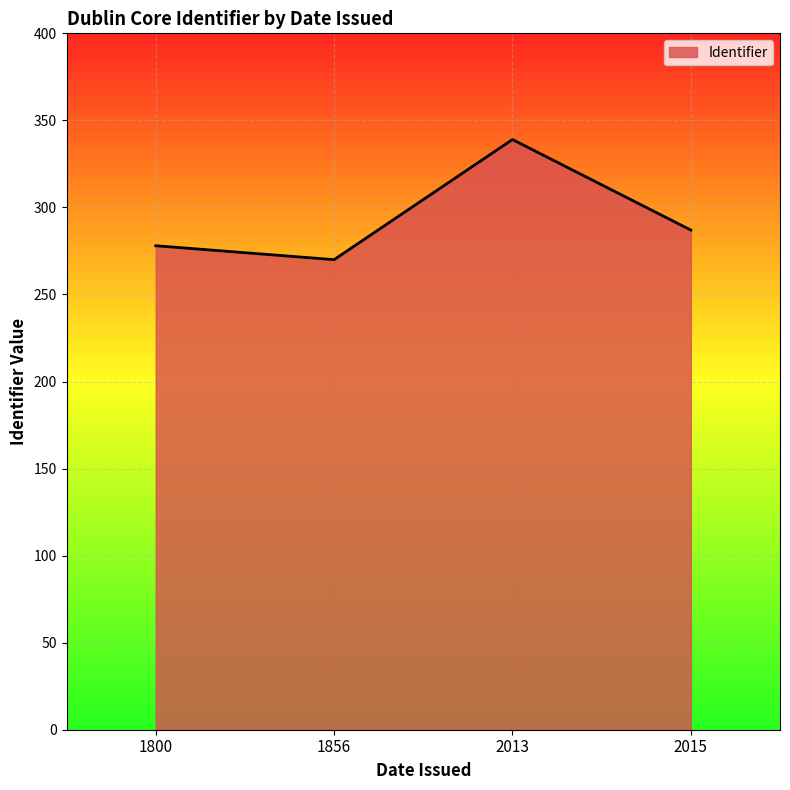

What is the difference between the maximum and minimum values?

69